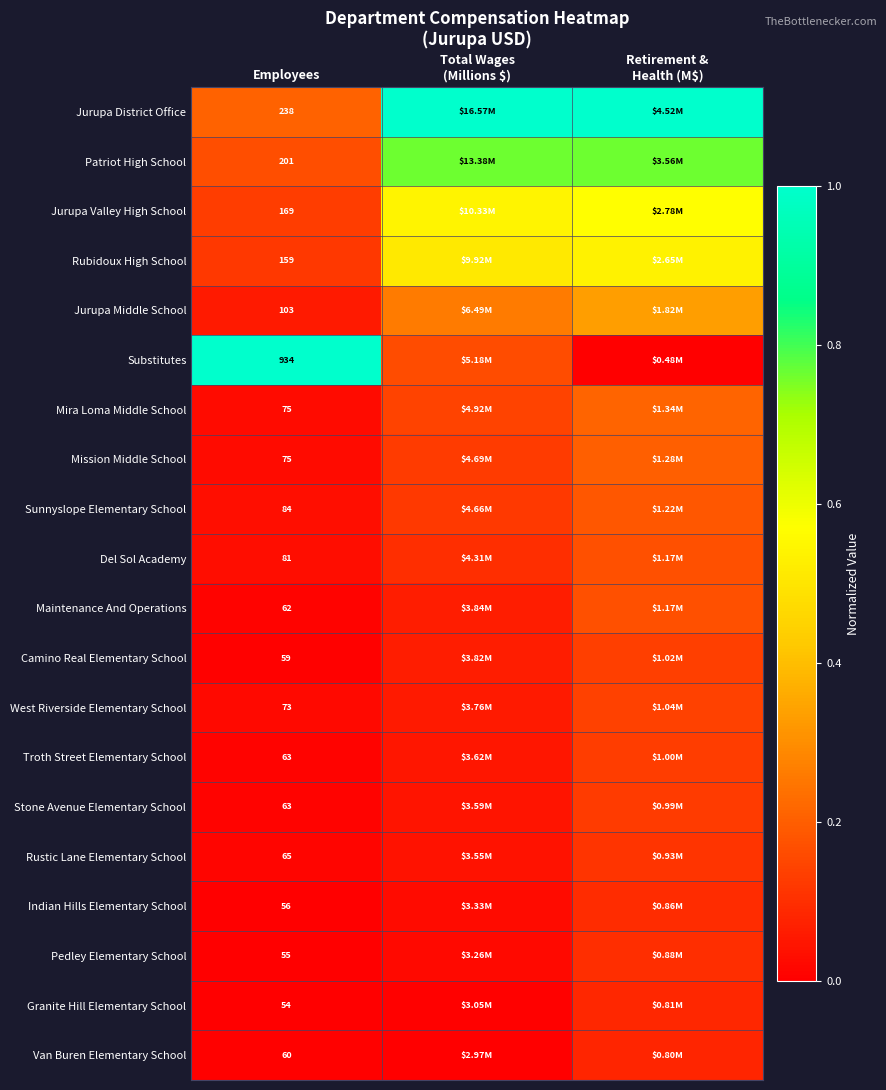

Is the value of Stone Avenue Elementary School at Retirement & Health (M$) greater than the value of Troth Street Elementary School at Retirement & Health (M$)?

No